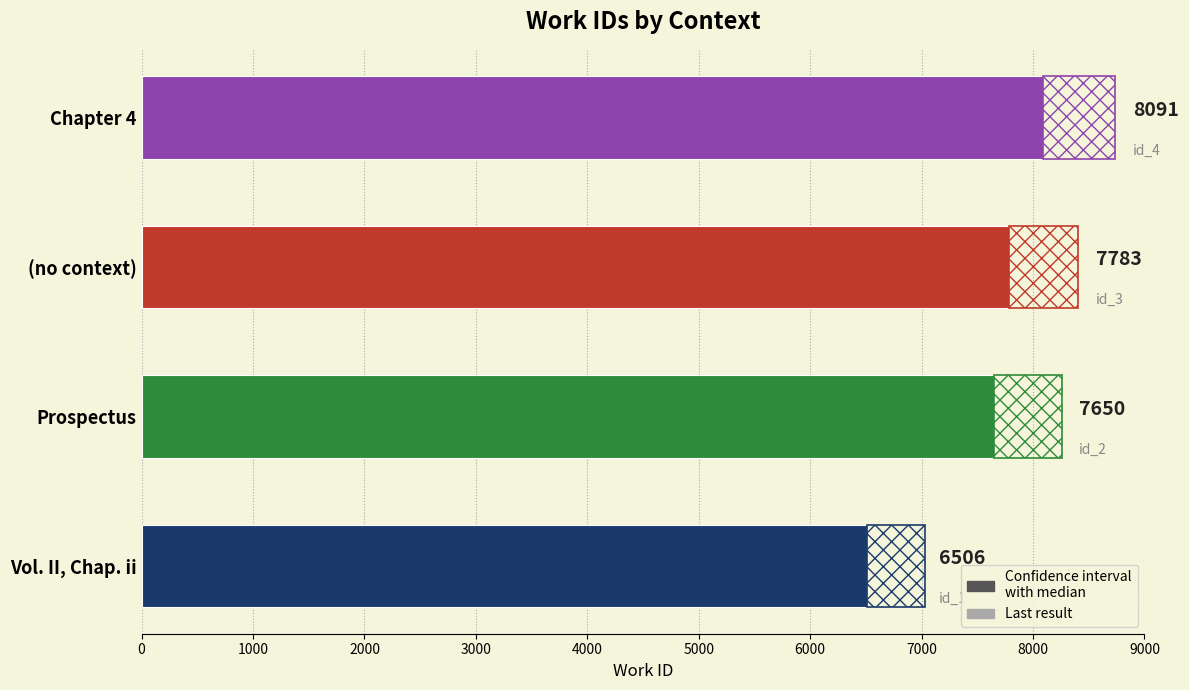

What is the sum of all values?

30030